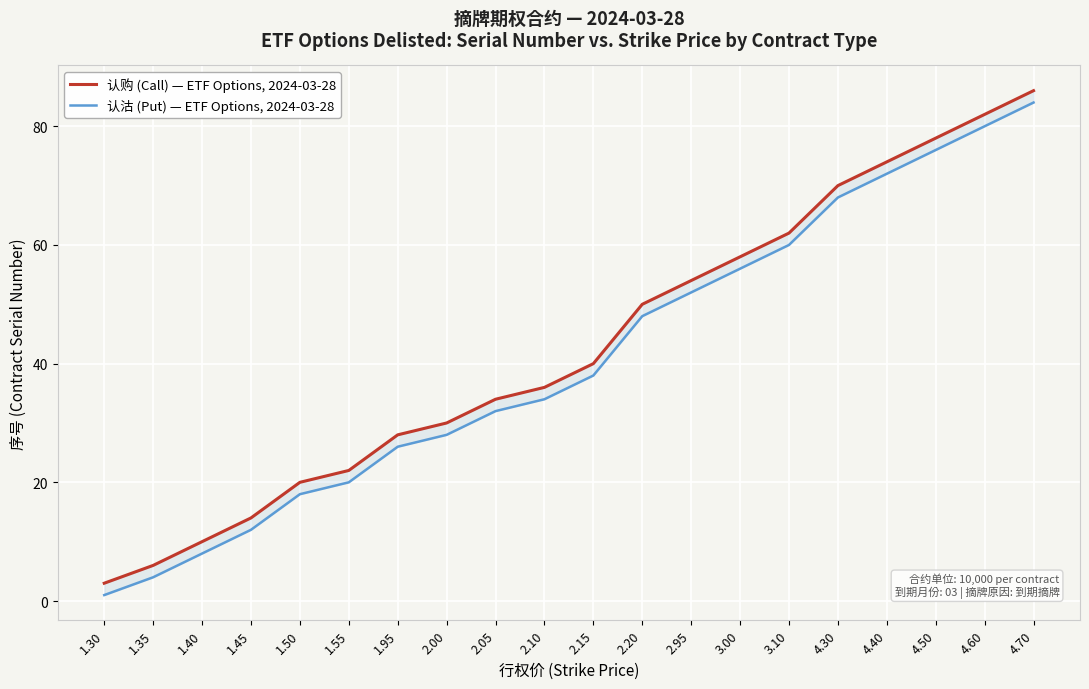

What is the maximum value for 认购 (Call) — ETF Options, 2024-03-28?

86